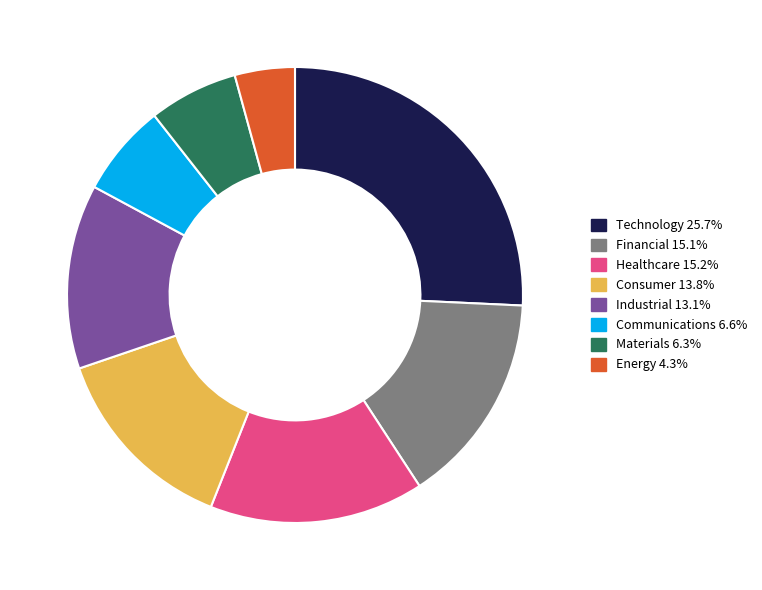

Does any single category account for the majority?

No